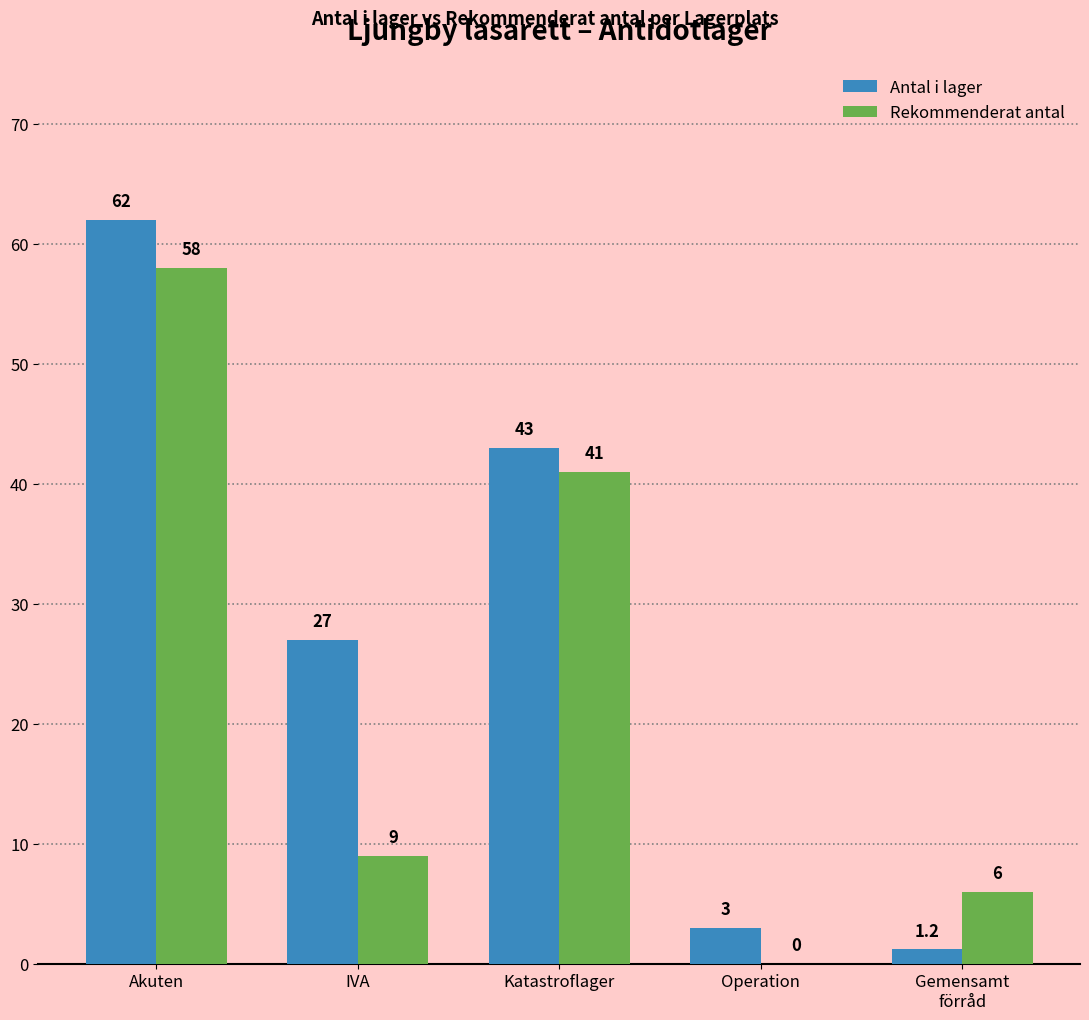

Which series changed the most between Katastroflager and Operation?

Rekommenderat antal